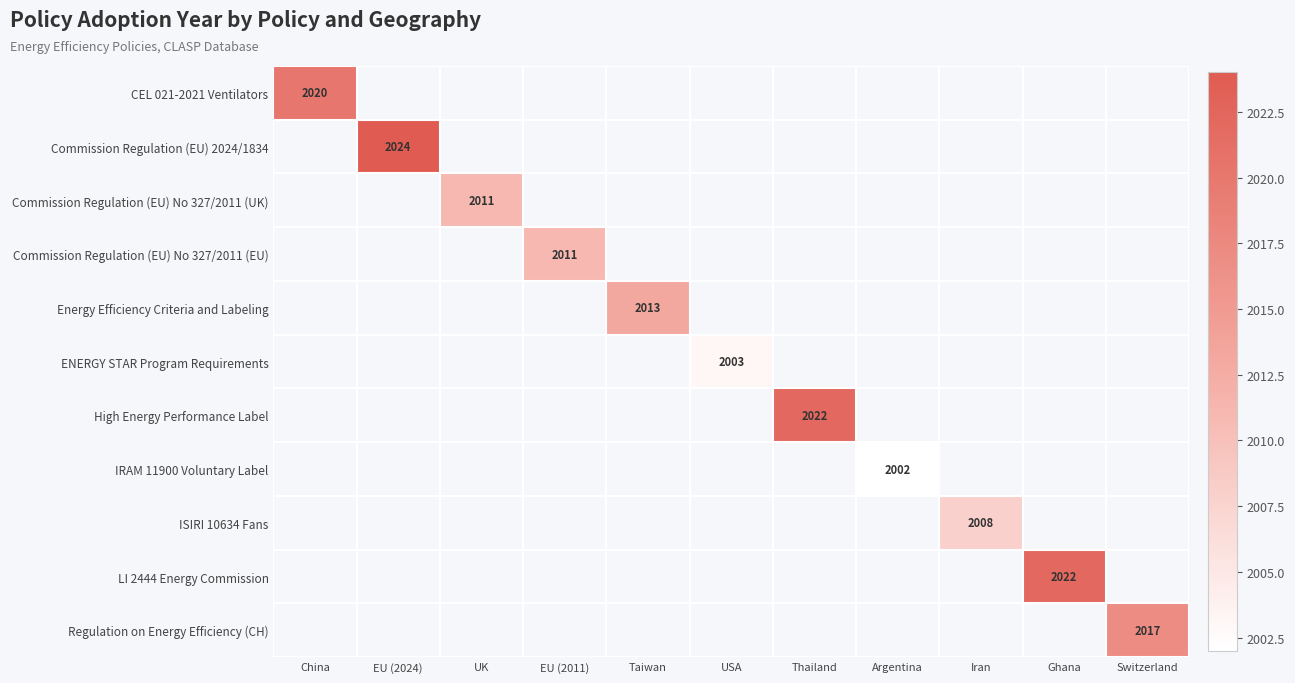

The LI 2444 Energy Commission series shows 2022 at Ghana. True or false?

True